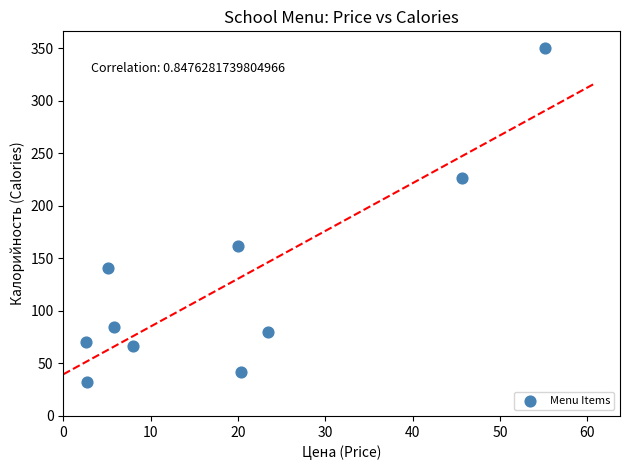

What Y value in the scatter plot is closest to 191?

162